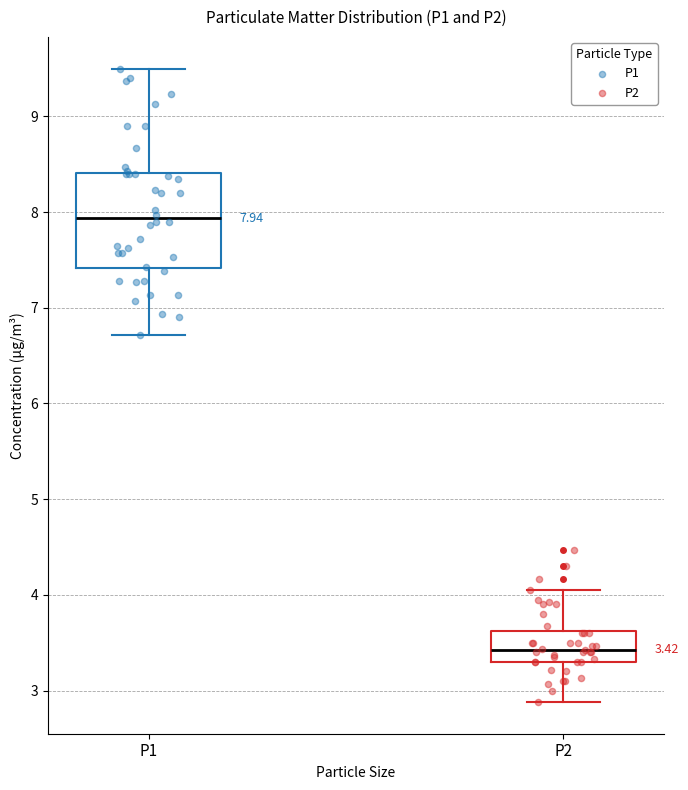

Comparing the boxes themselves (not the whiskers), which one is the tallest?

P1